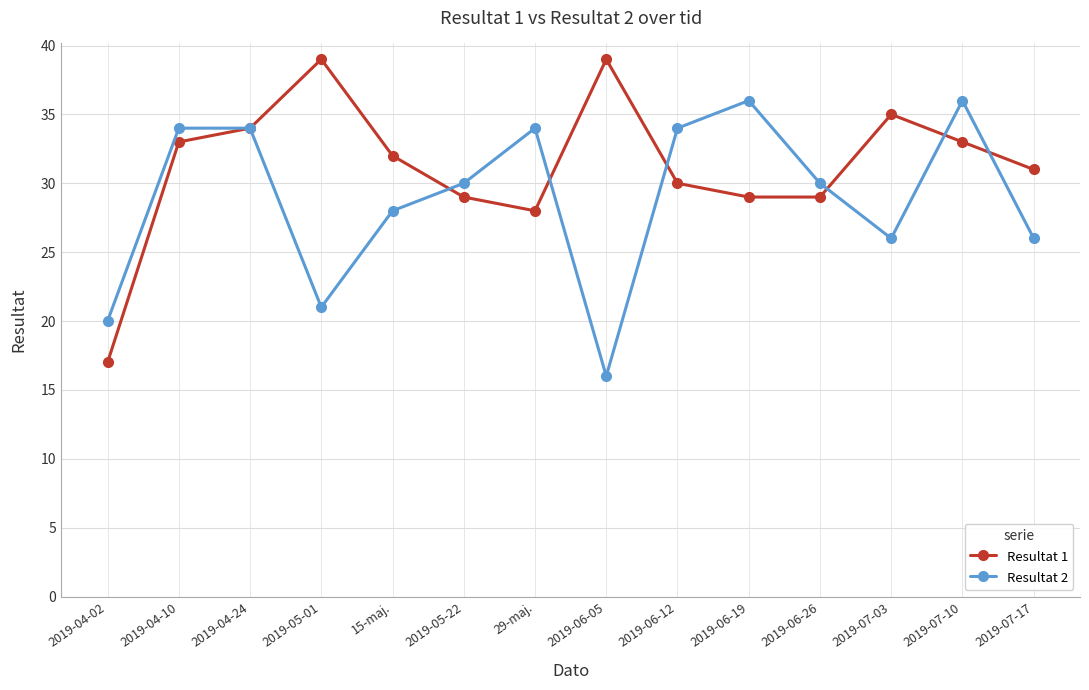

What is the difference between the maximum and second lowest values in the Resultat 1 series?

11